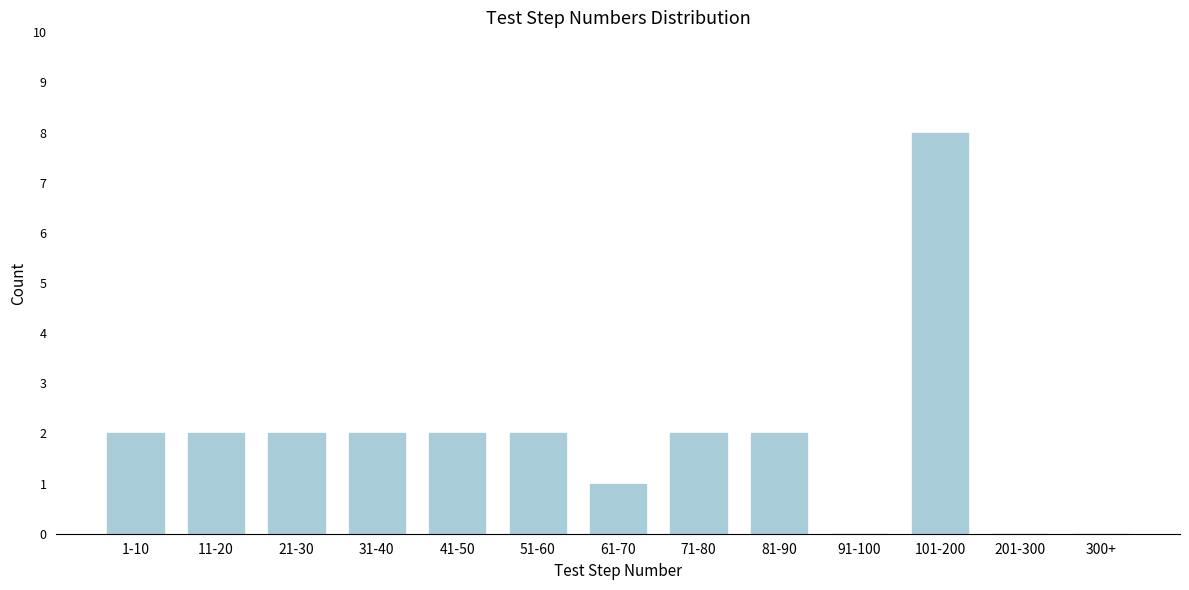

Reading left to right, transcribe all the data shown in this chart.

1-10=2	11-20=2	21-30=2	31-40=2	41-50=2	51-60=2	61-70=1	71-80=2	81-90=2	91-100=0	101-200=8	201-300=0	300+=0